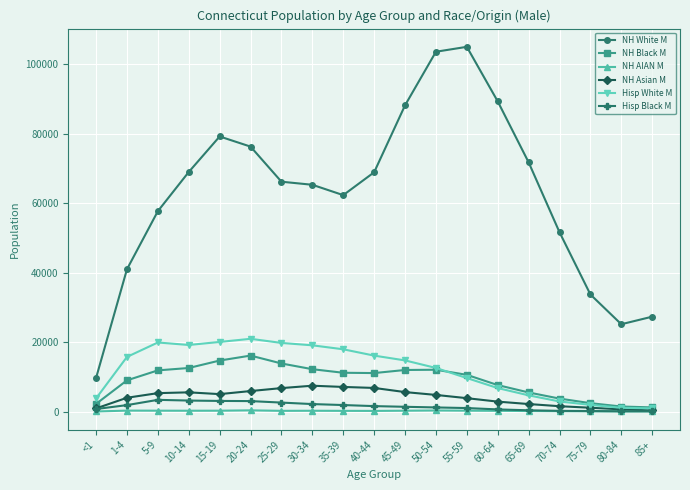

Is it true that Hisp White M equals 16125 at 40-44?

True